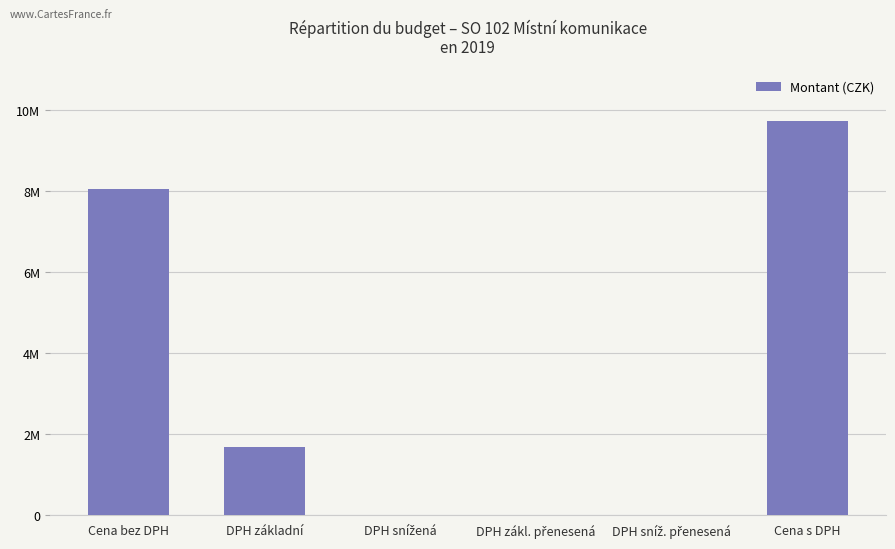

Are the bars horizontal?

No